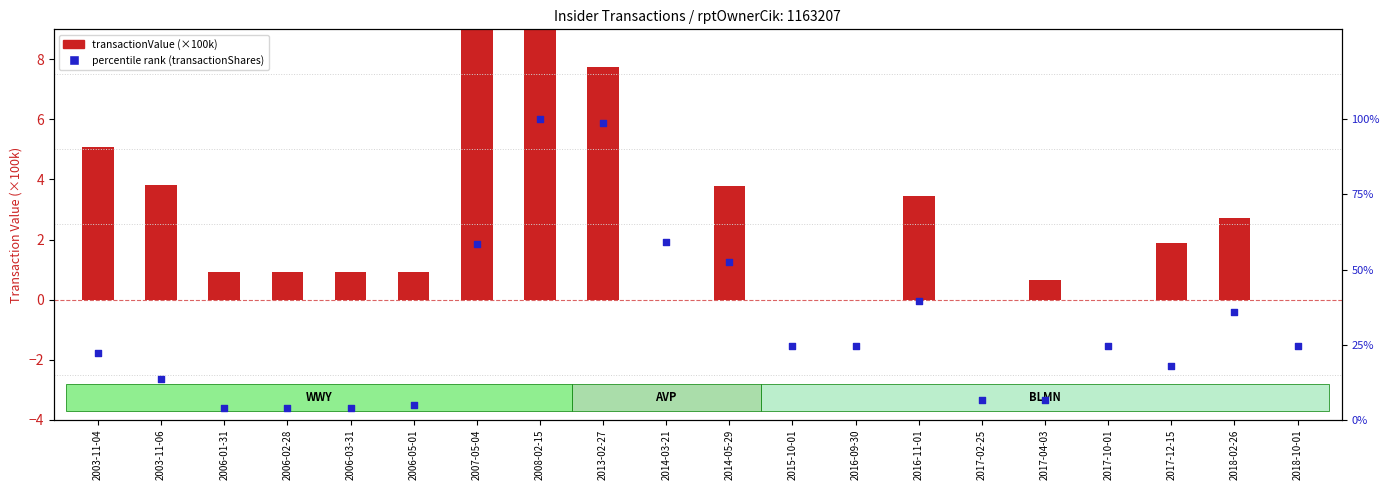

Approximately how many times larger is the value at 2008-02-15 compared to 2017-10-01?

4.0